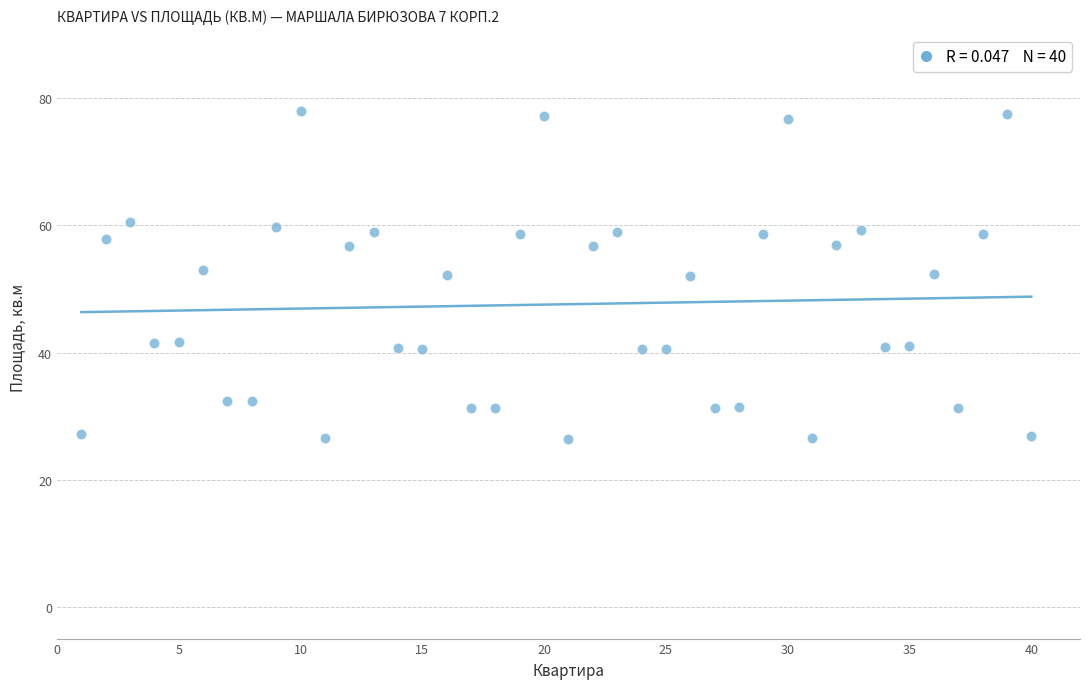

What is the range of X values (max minus min)?

39.0